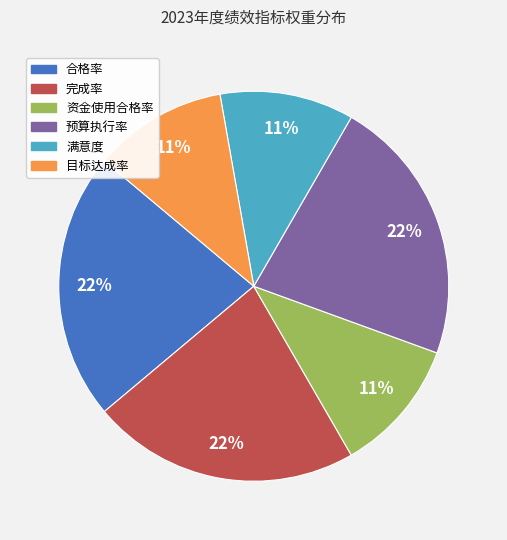

Approximately how many times larger is the value at 合格率 compared to 目标达成率?

2.0